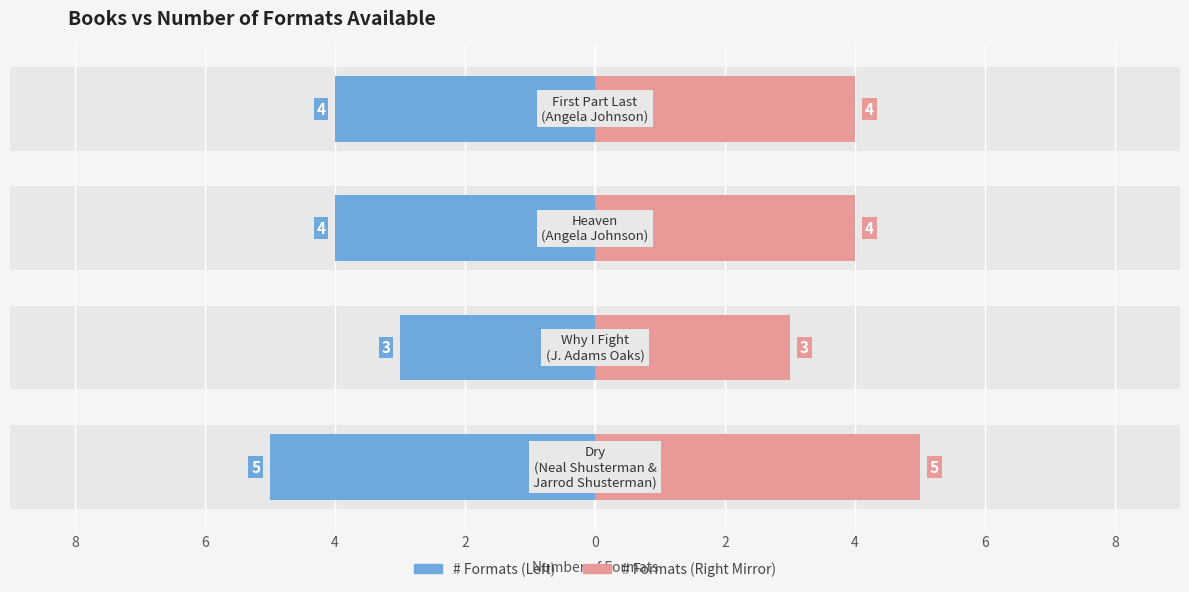

Rank the categories by value from lowest to highest.

1, 2, 3, 0